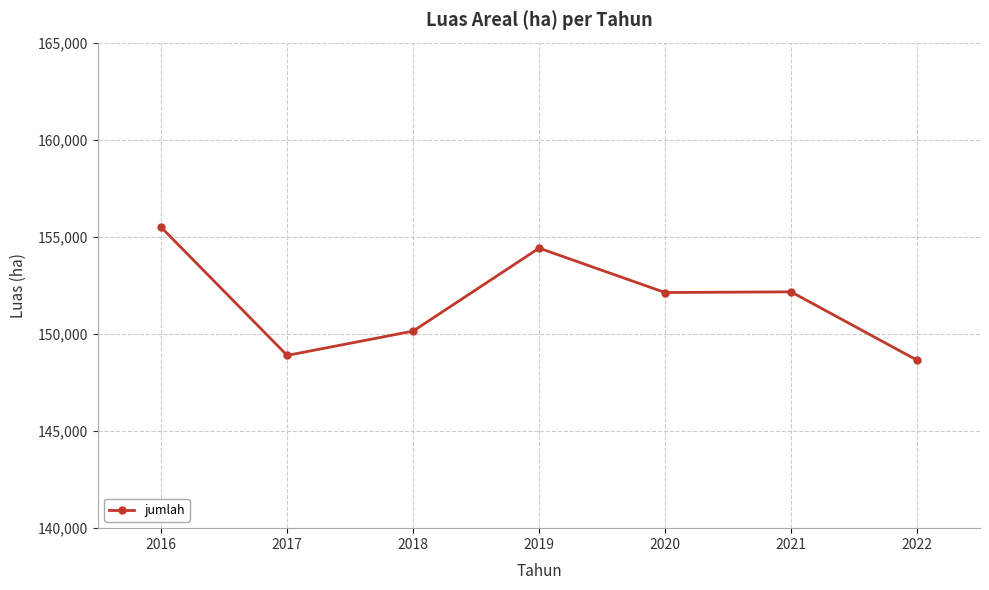

What is the average value?

151700